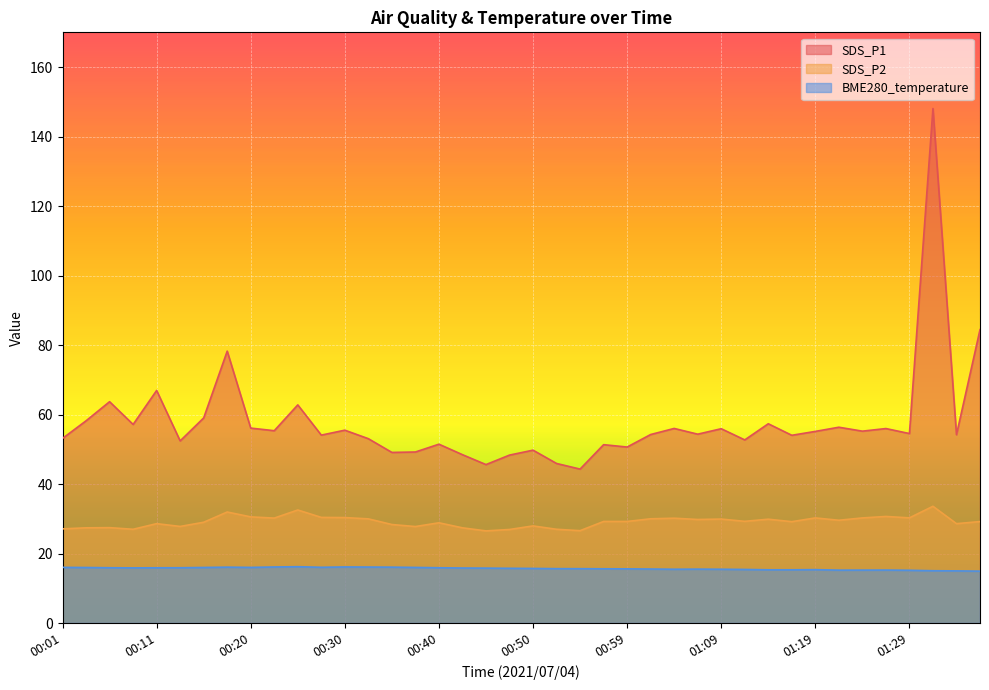

Which series changed the most between 00:20 and 01:26?

BME280_temperature